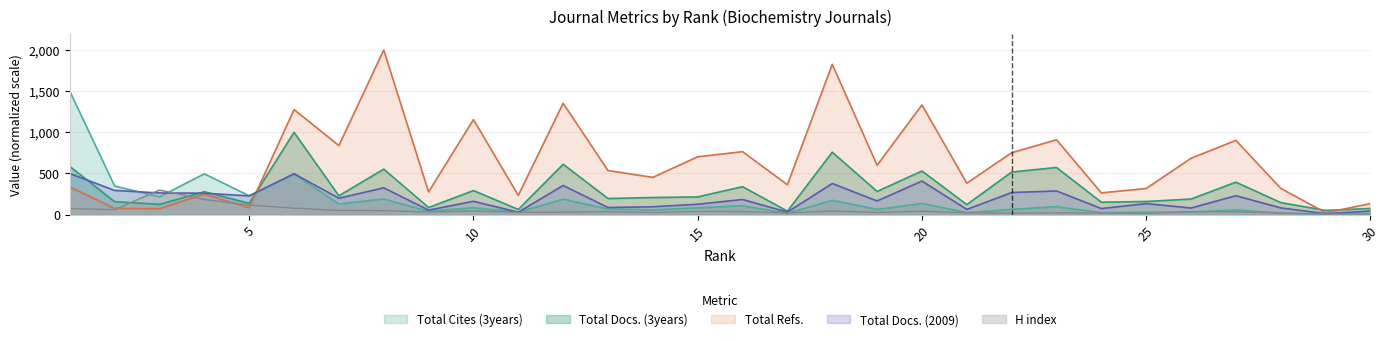

Is it true that Total Docs. (2009) equals 219.8 at 10?

False